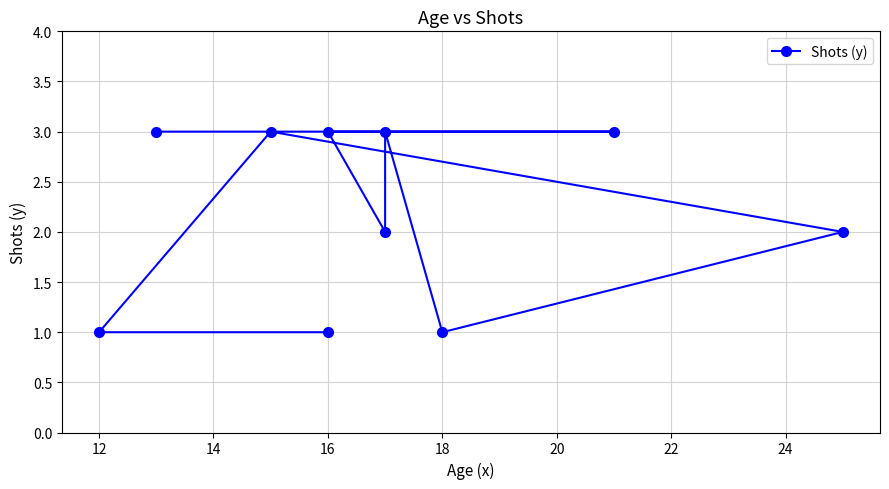

What is the value of the 1st point from the left?

3